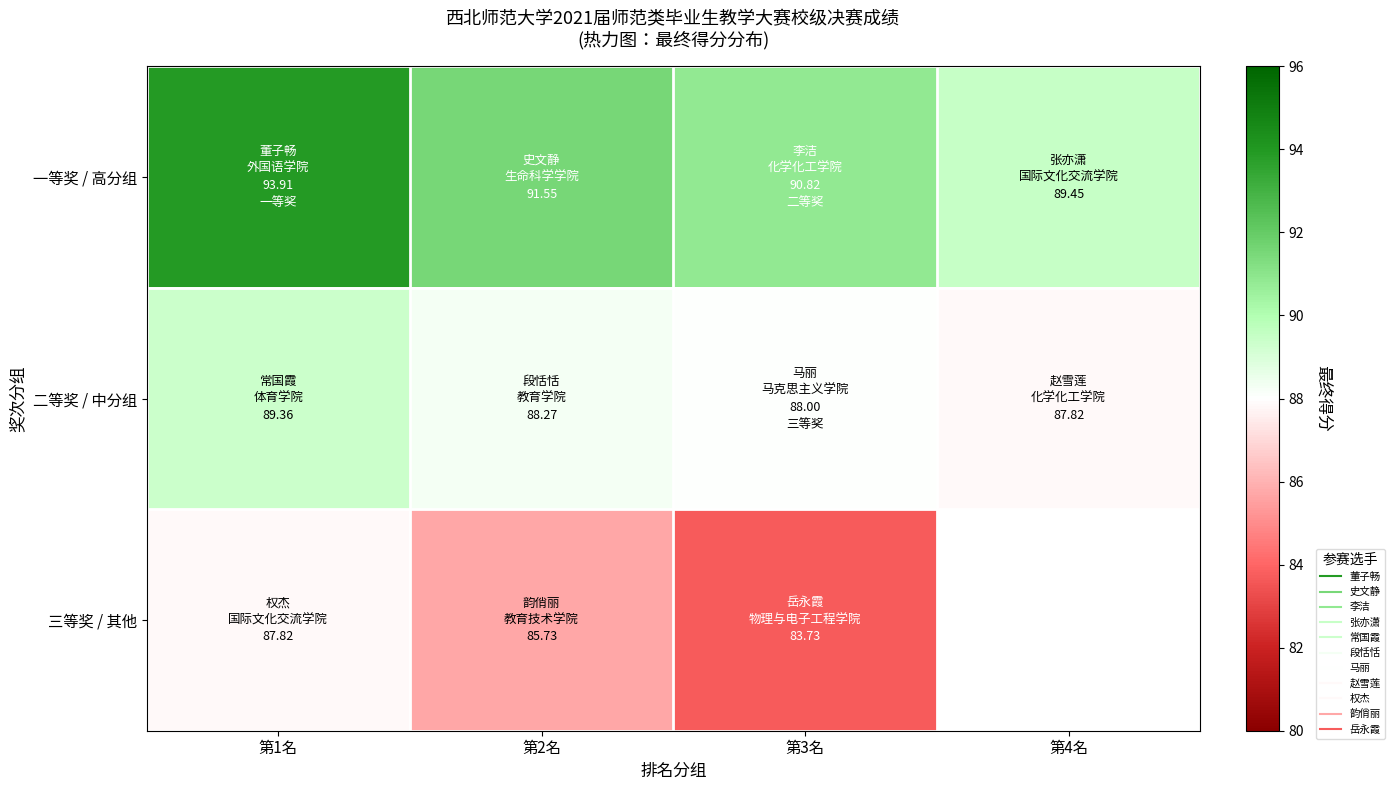

The value of 二等奖 / 中分组 at 第1名 is 89.4. True or false?

True